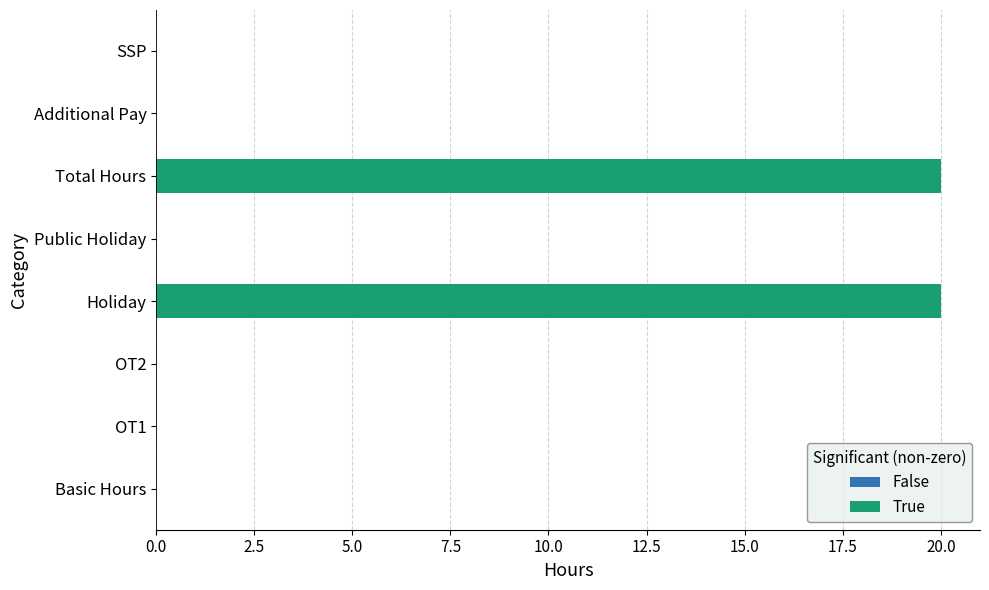

What is the maximum value shown in the chart?

20